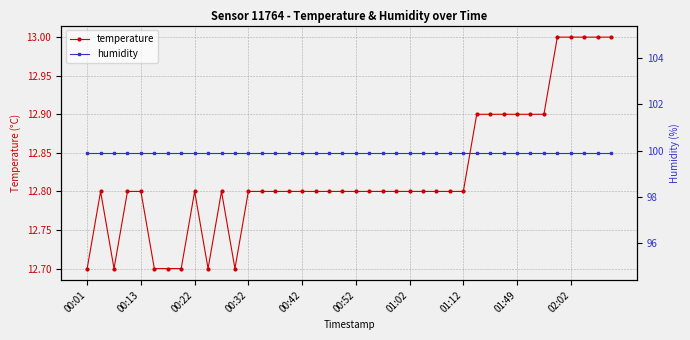

Where is humidity nearest to the value 99?

00:01